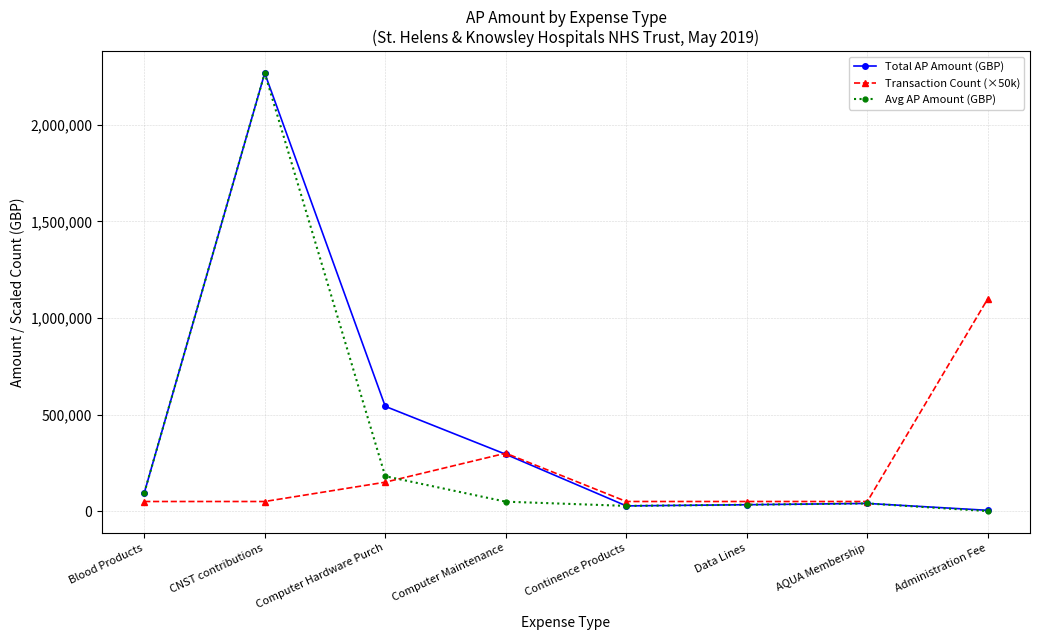

At how many categories does at least one series exceed 2020336?

1